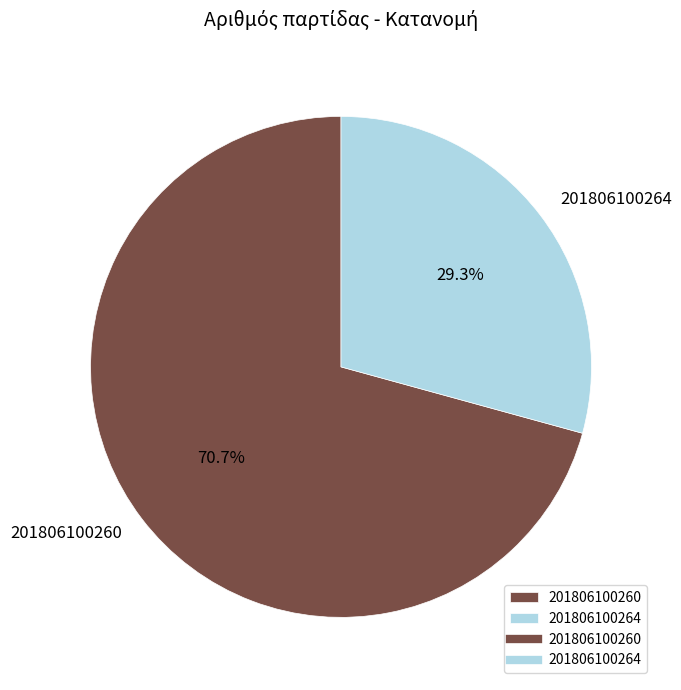

What percentage is NOT represented by 201806100260?

29.3%